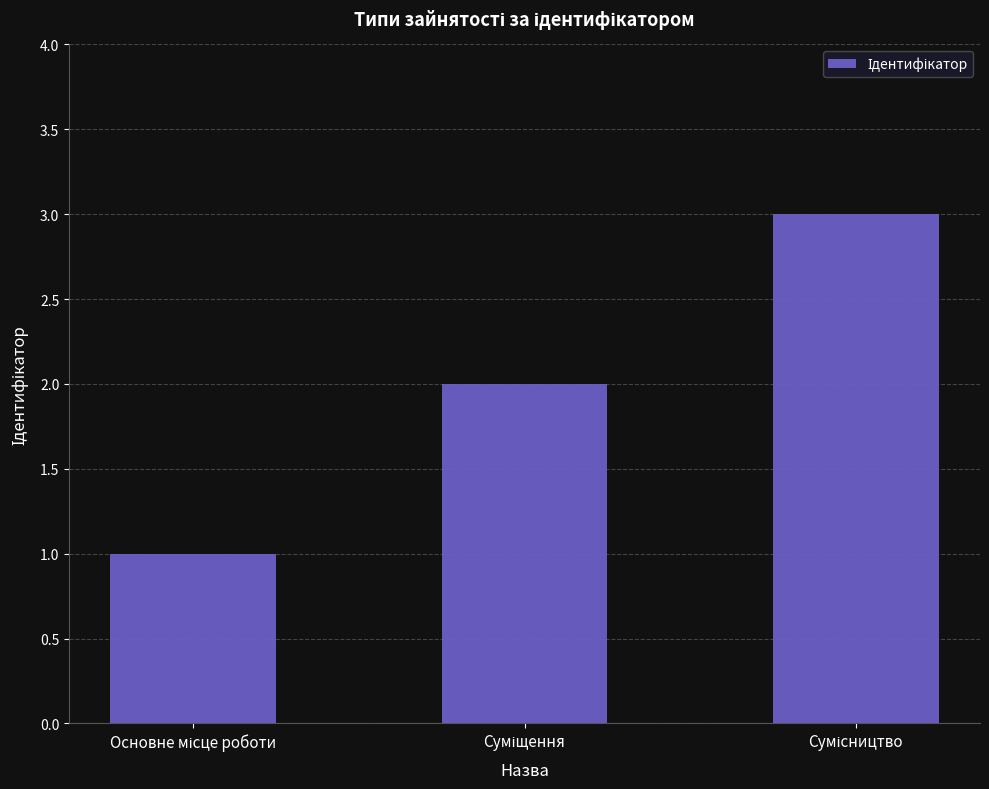

What is the maximum value shown in the chart?

3